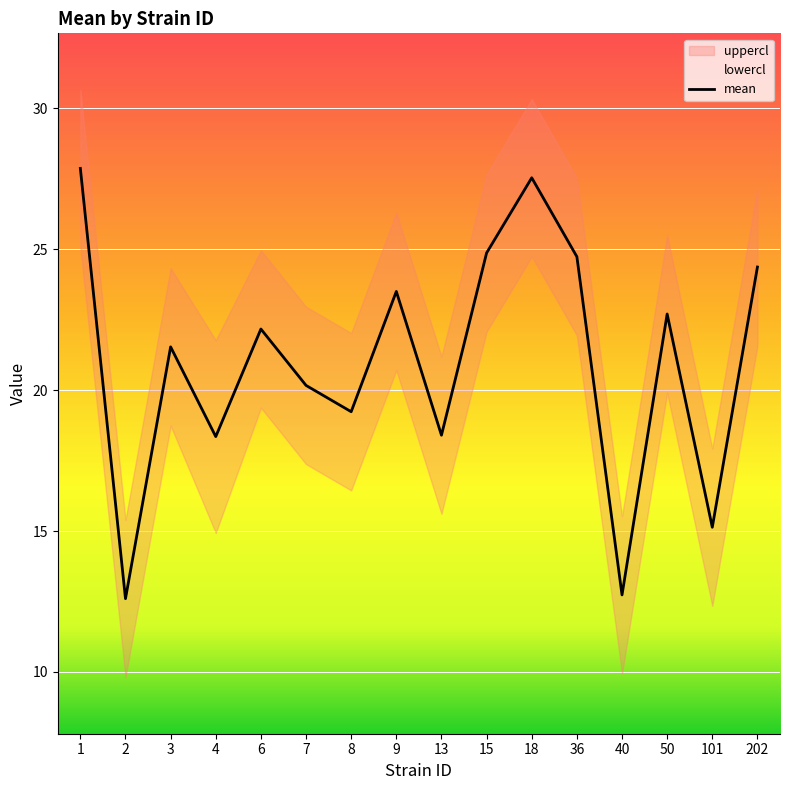

The chart shows a value of 12.6 at 2. True or false?

True